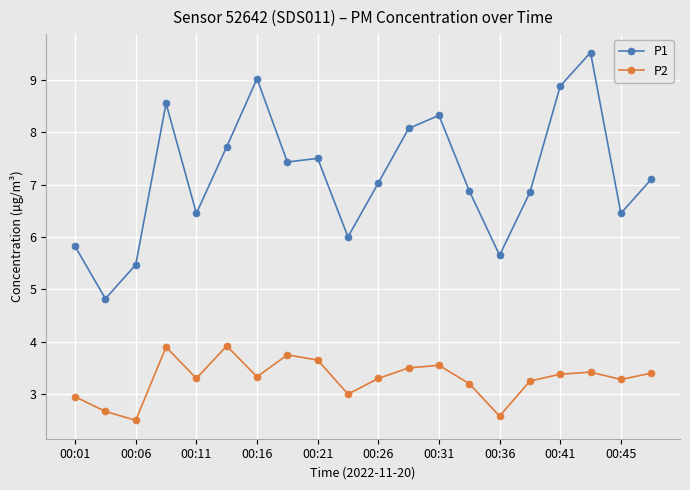

What is the value of the P1 point at the 20th from the left?

7.1